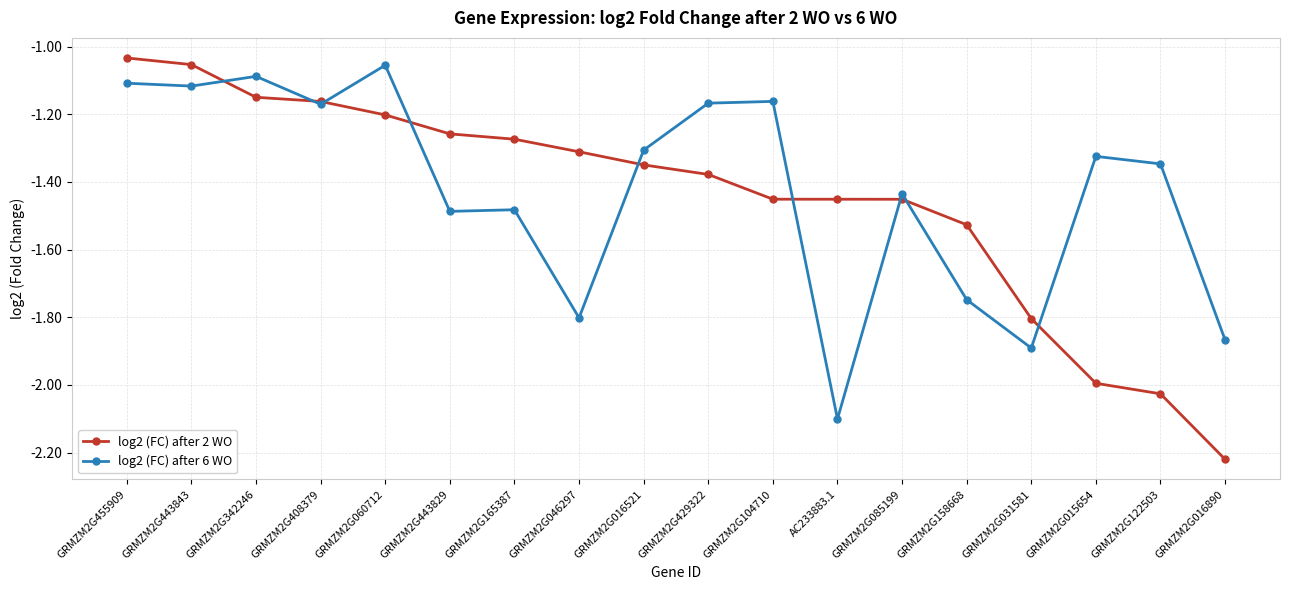

What is the label of the 13th point from the right?

GRMZM2G443829